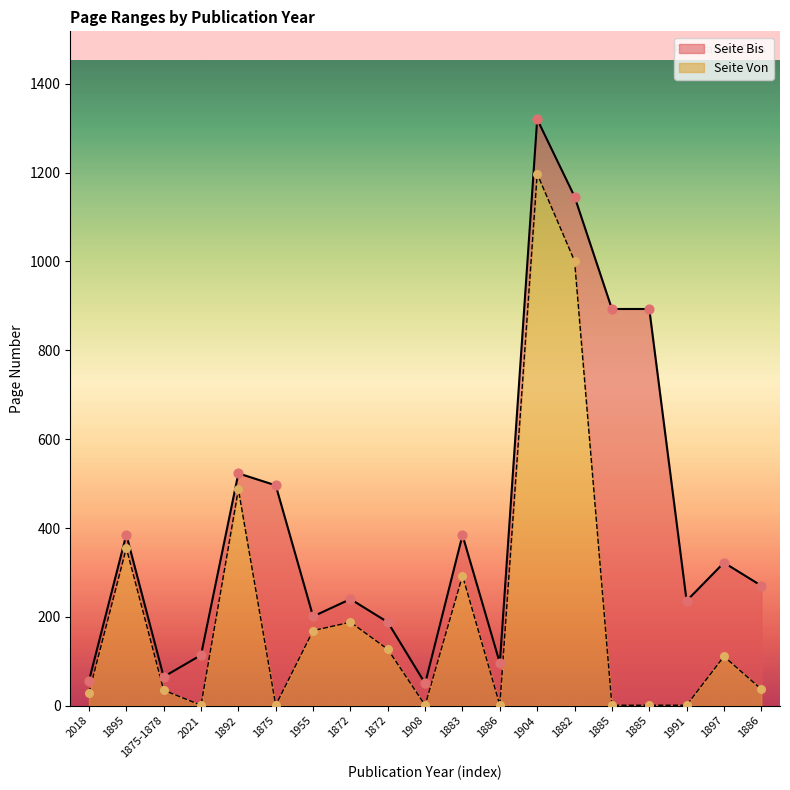

At which category is the sum across all series the highest?

1904